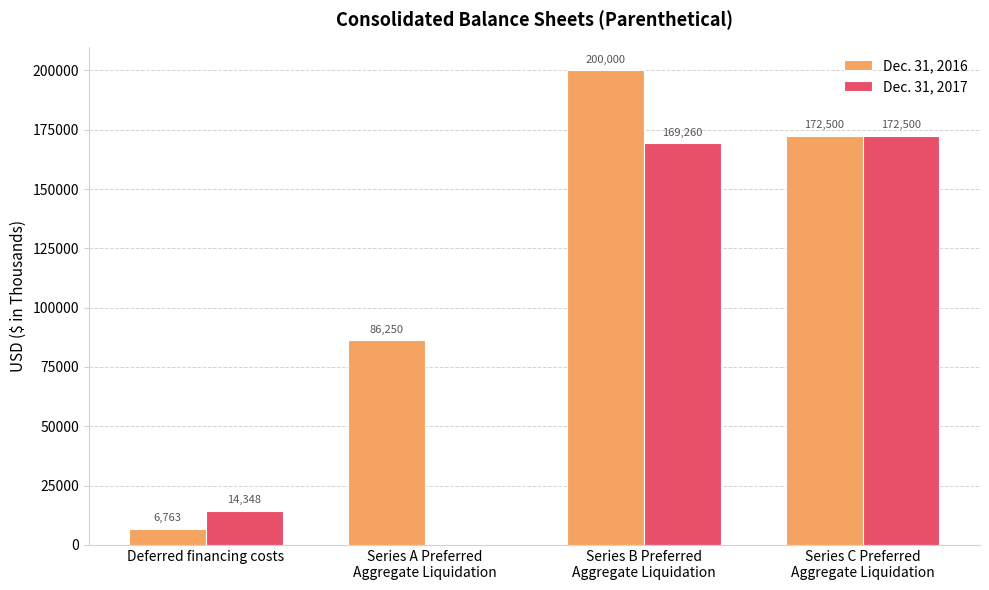

Reading left to right, list all the values displayed in this chart.

Dec. 31, 2016: 6763	86250	200000	172500
Dec. 31, 2017: 14348	0	169260	172500